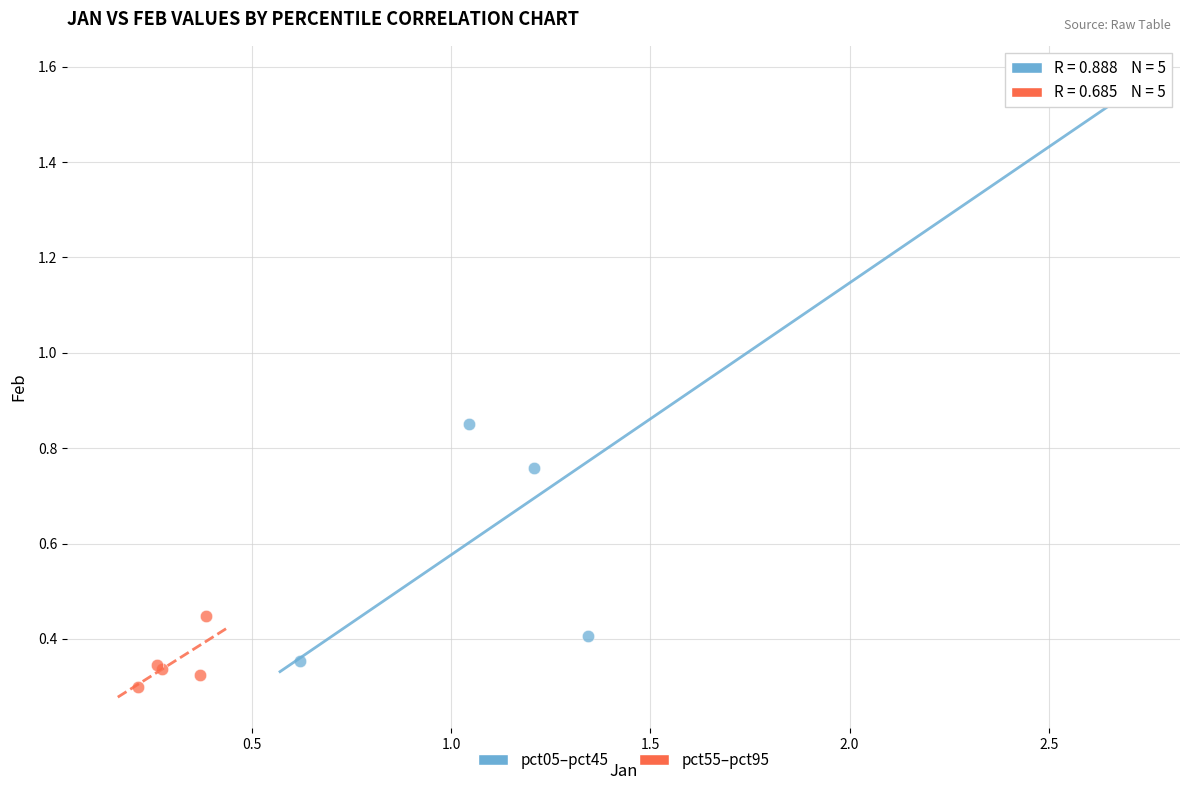

What are all the series names shown in the legend?

pct05–pct45, pct55–pct95